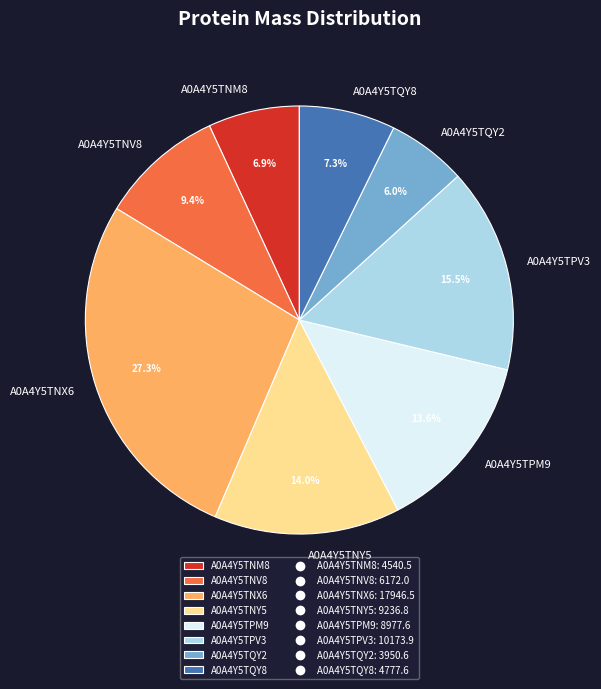

To the nearest percent, what portion does A0A4Y5TNV8 represent?

9%